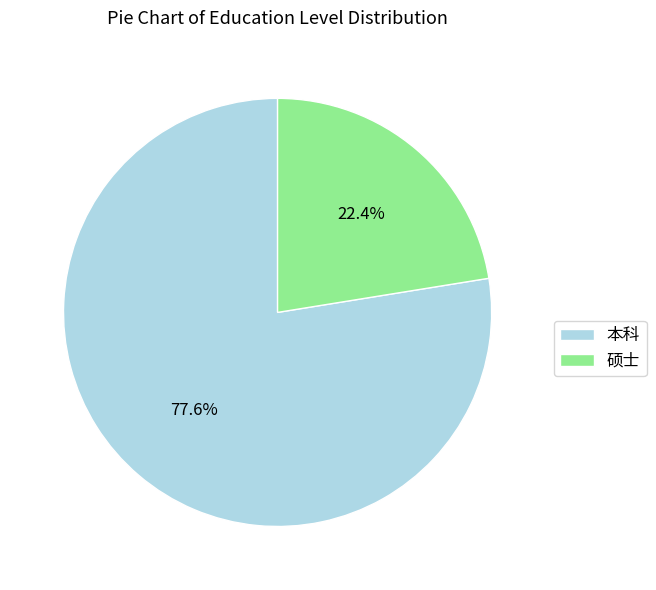

How many segments does this pie chart have?

2